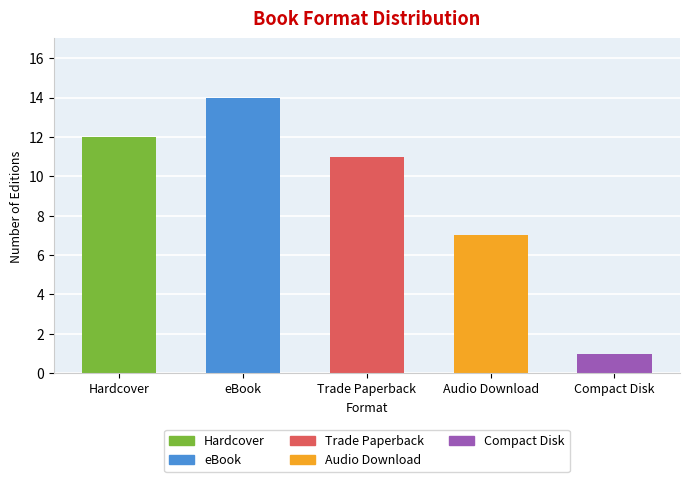

Approximately how many times larger is the value at eBook compared to Trade Paperback?

1.3